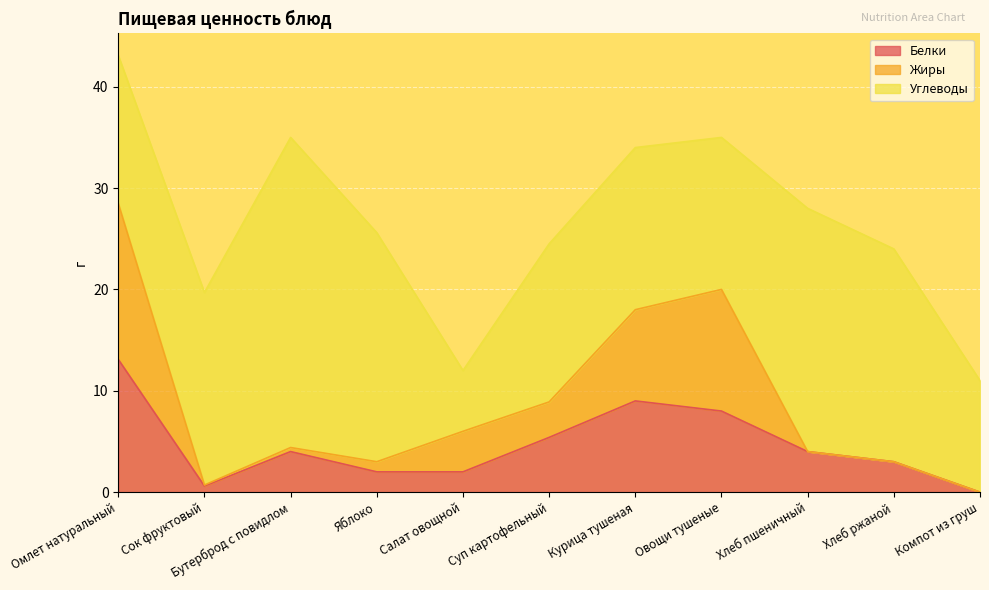

True or false: Белки has a value of 4.0 at Бутерброд с повидлом.

True